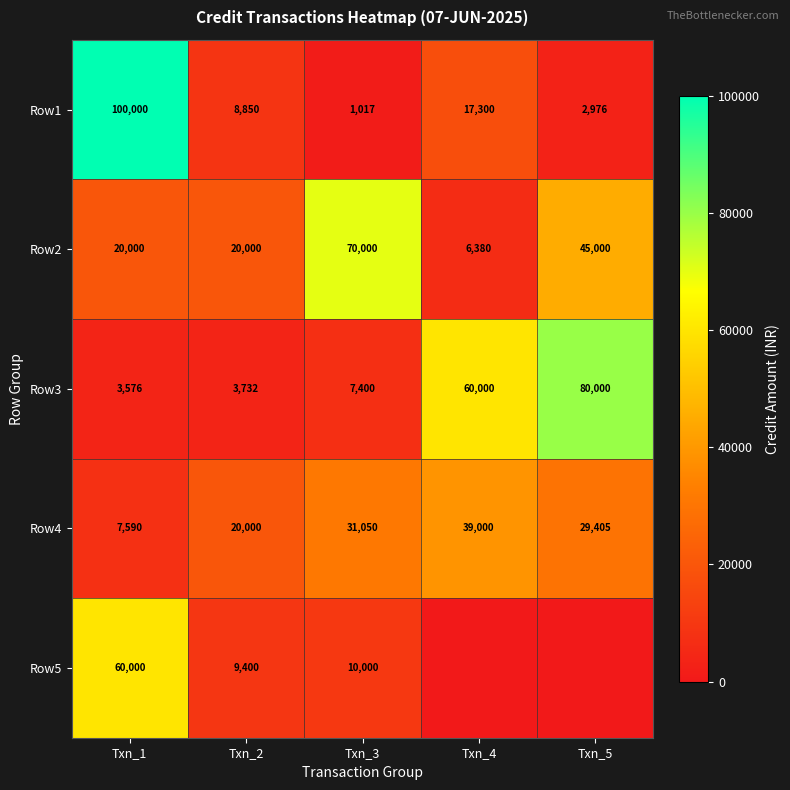

List the labels in order of Row4 value, smallest first.

Txn_1, Txn_2, Txn_5, Txn_3, Txn_4